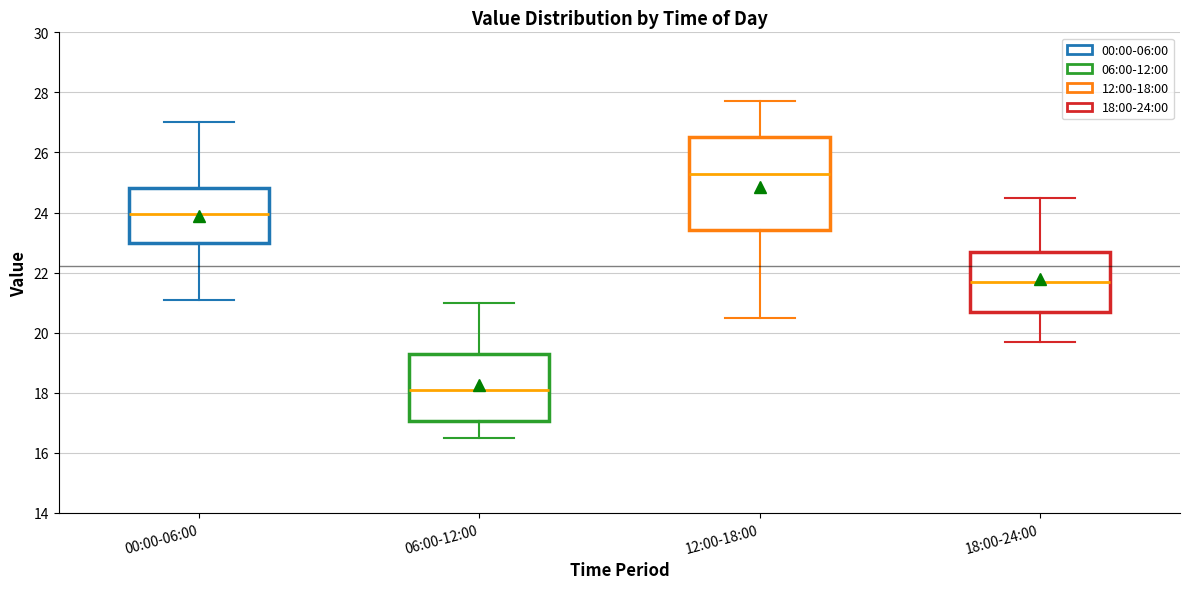

Which box's median line is the highest?

12:00-18:00